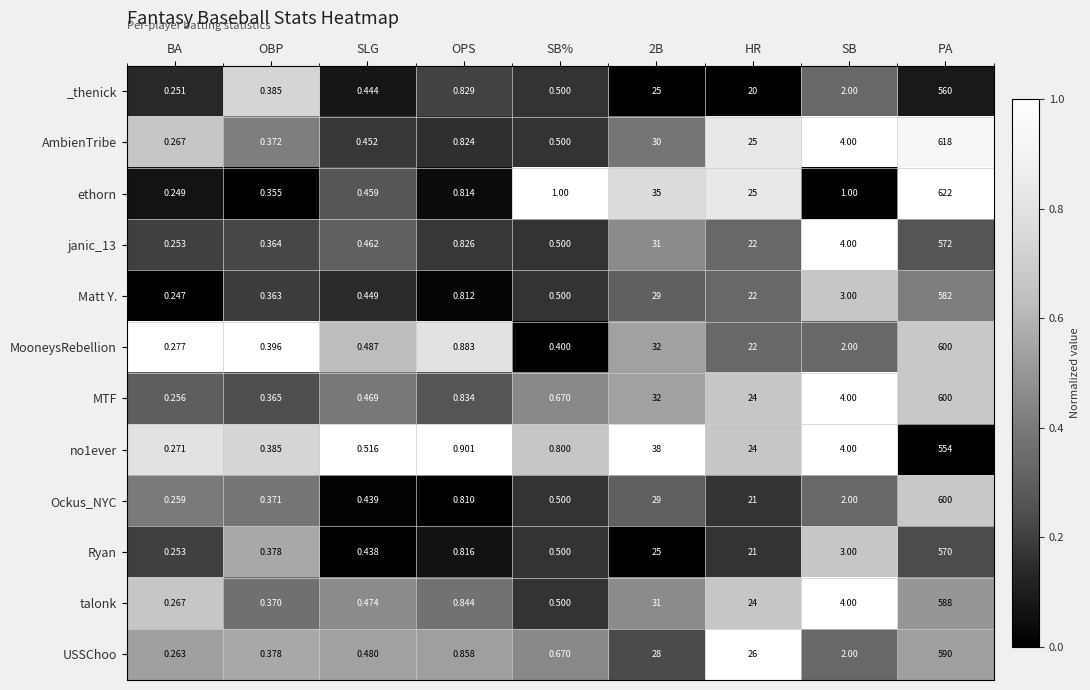

What is the difference between the highest and lowest values at SB?

3.0